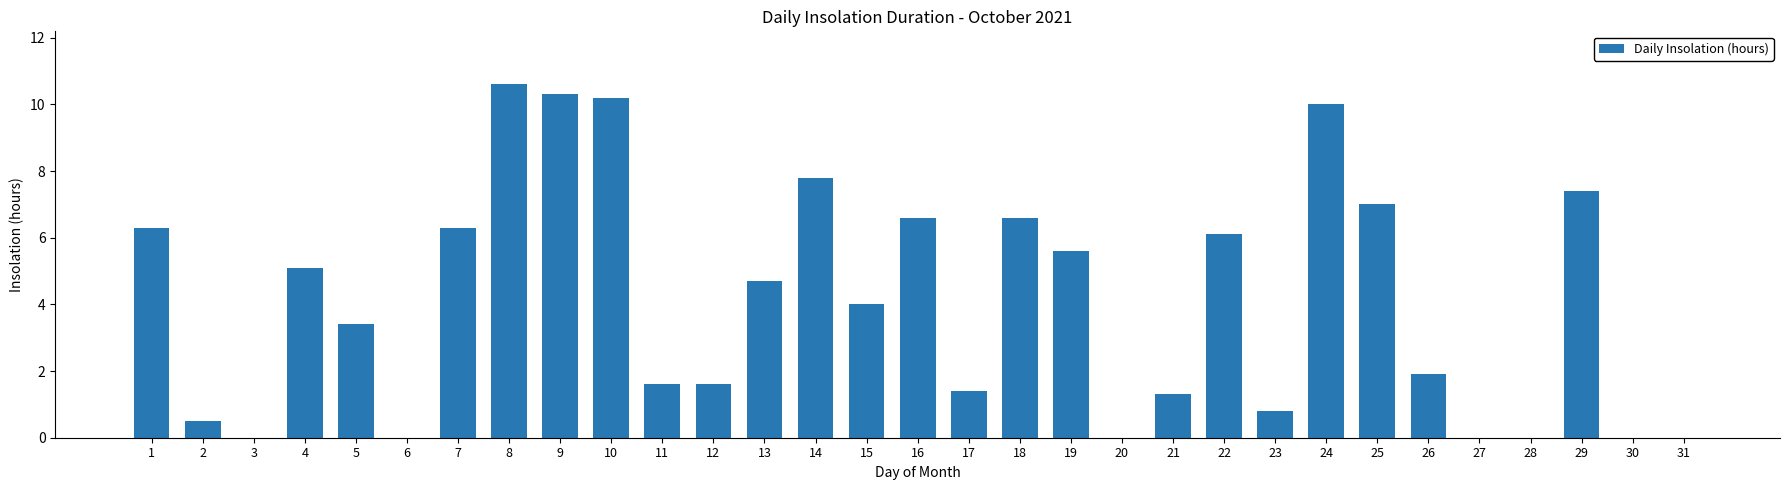

What is the change in value from 20 to 21?

+1.3